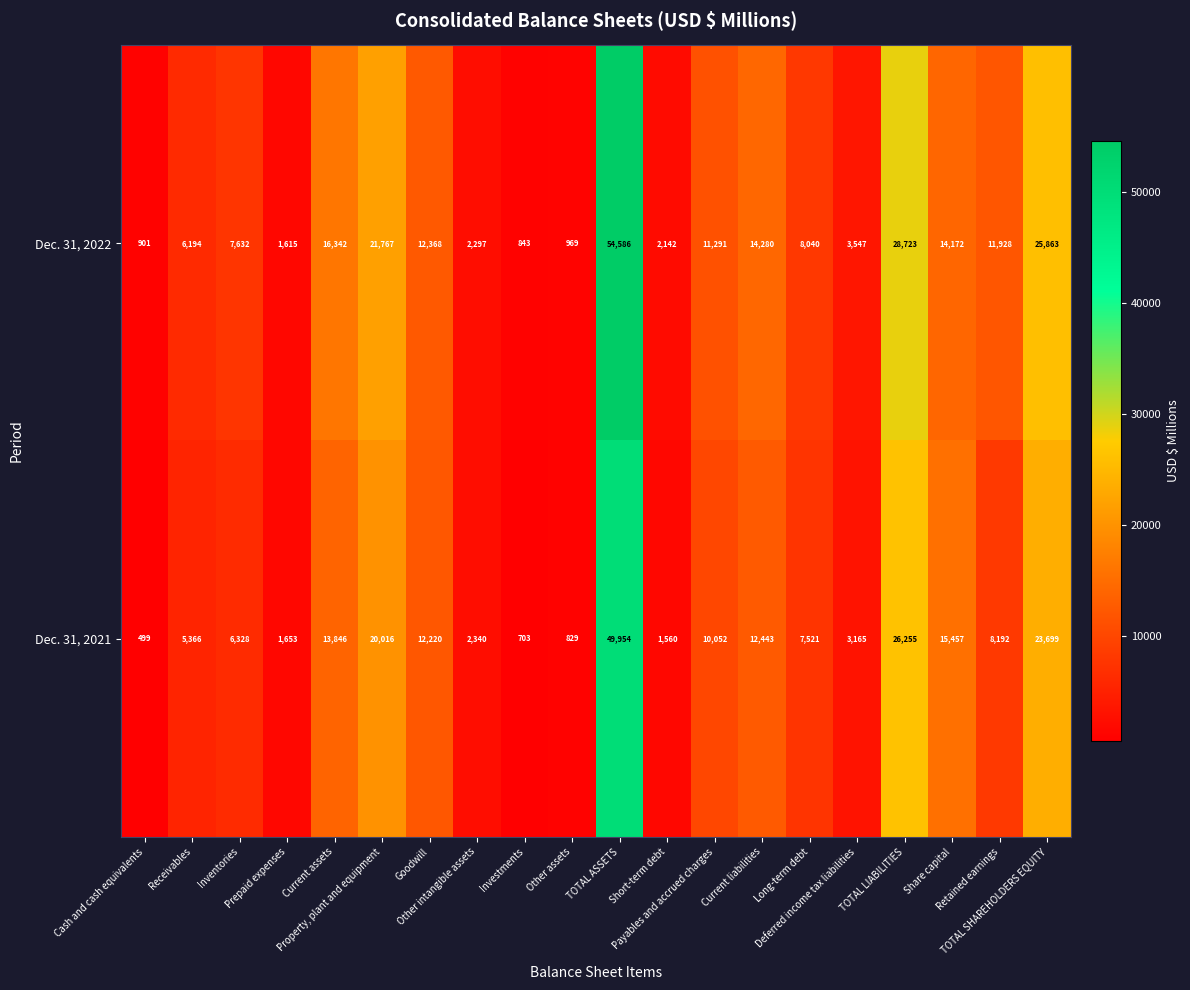

Which series has the largest total across all categories?

Dec. 31, 2022